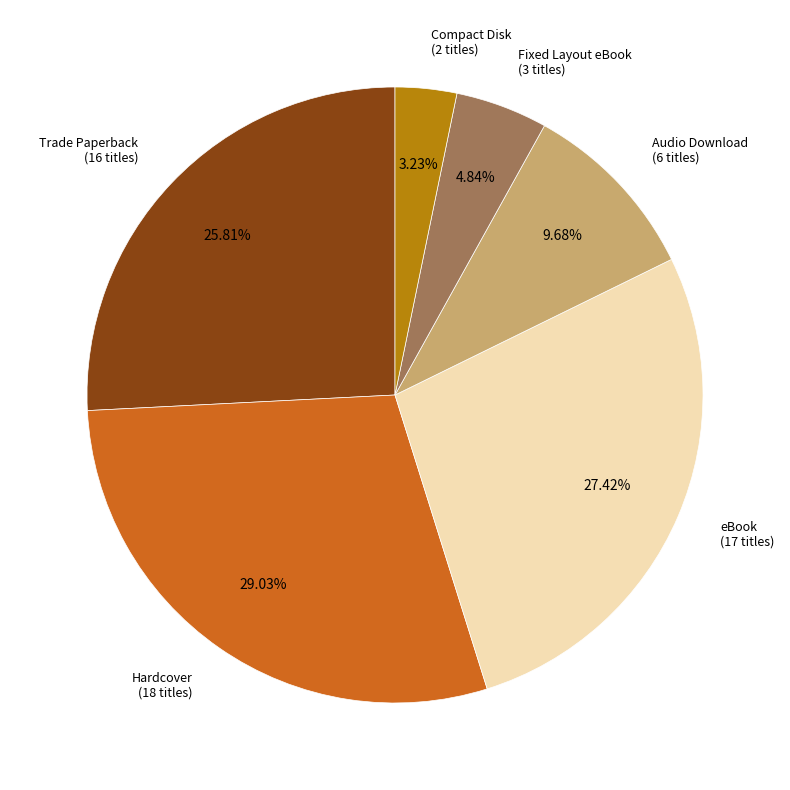

Is there any slice that represents more than half of the pie?

No